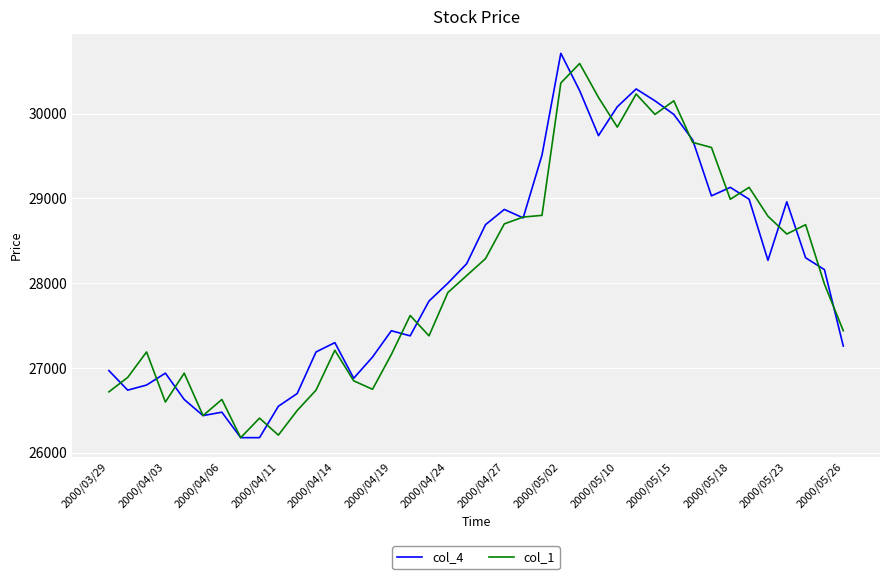

What is the highest value of the col_4 series?

30710